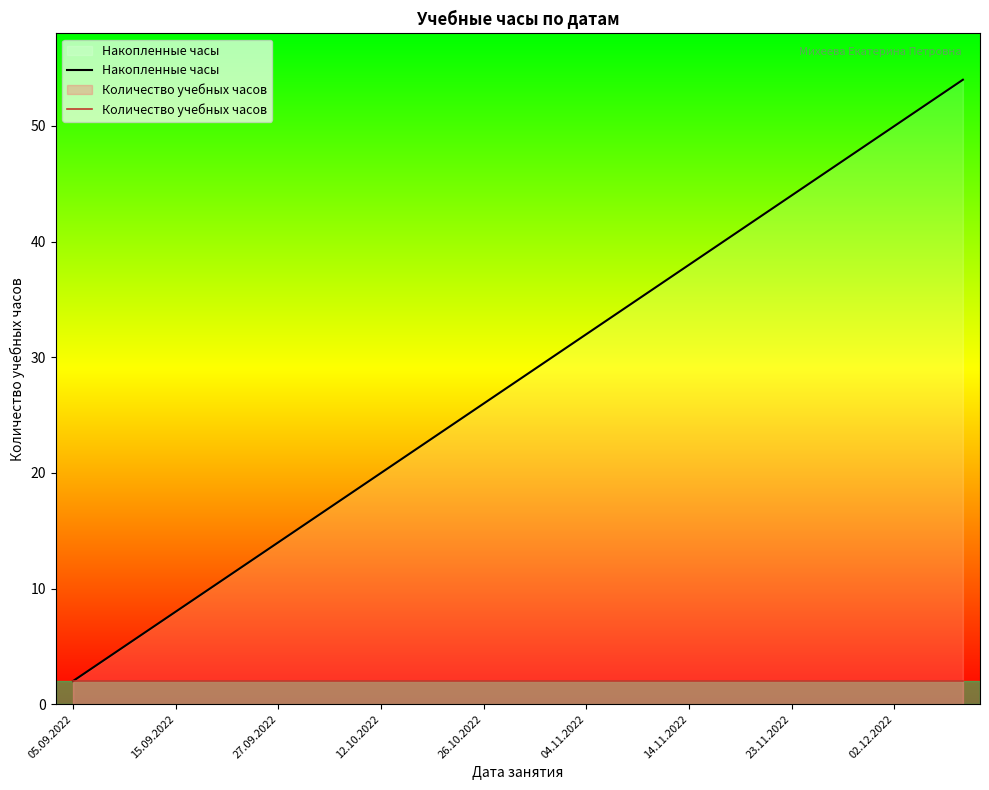

What is the total value across all series at 05.09.2022?

4